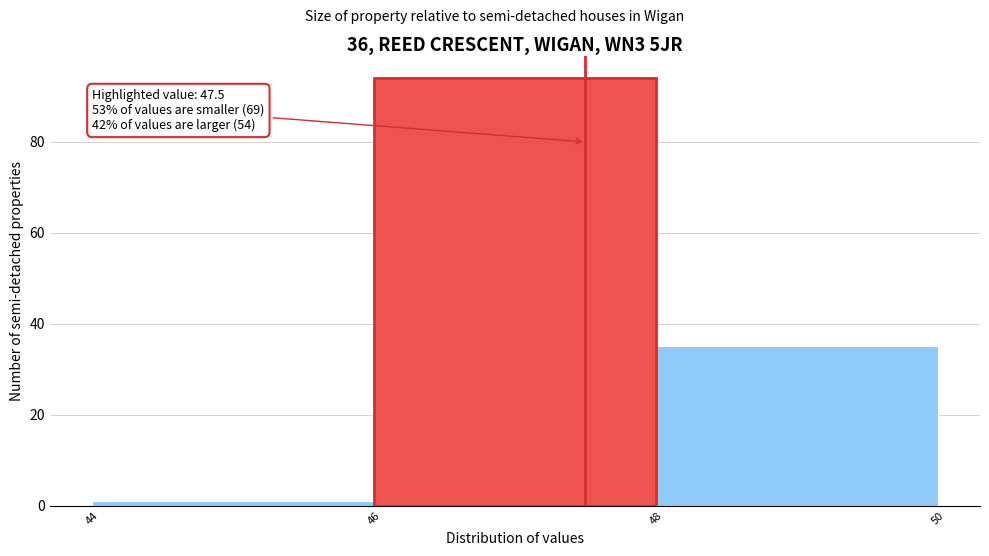

Which range on the x-axis has the tallest bar?

46 to 48